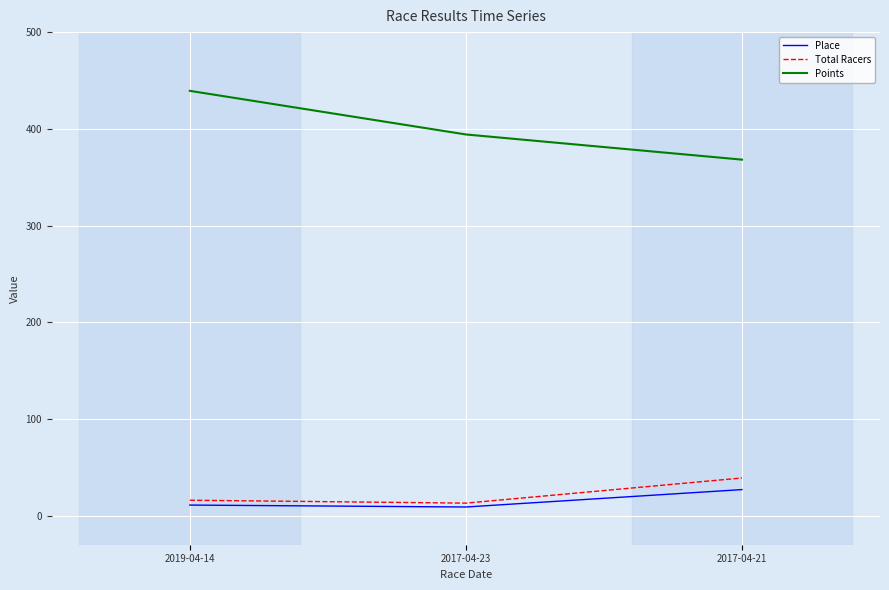

At which category is the sum across all series the highest?

2019-04-14